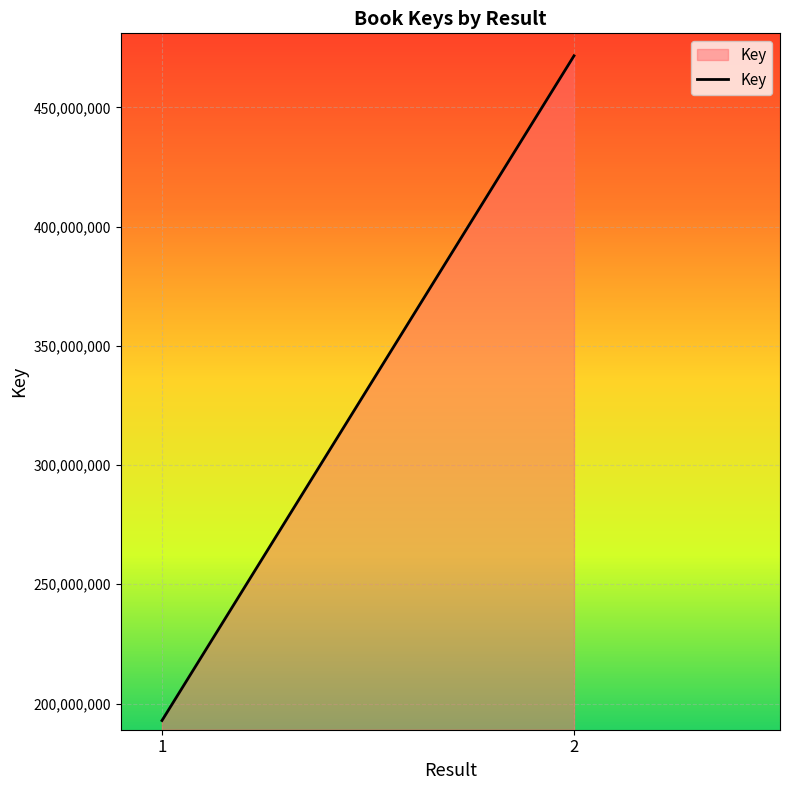

Where is the data nearest to the value 332248086?

1